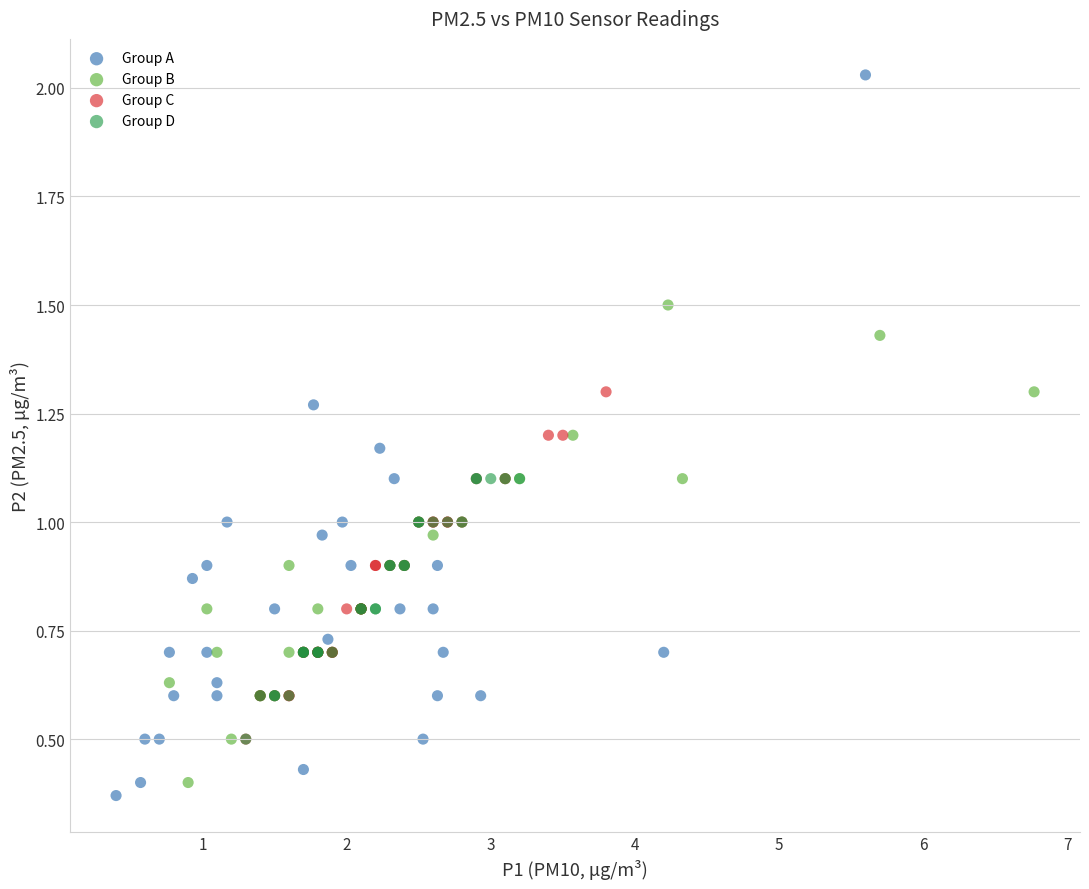

Which series has the largest Y range (max minus min)?

Group A